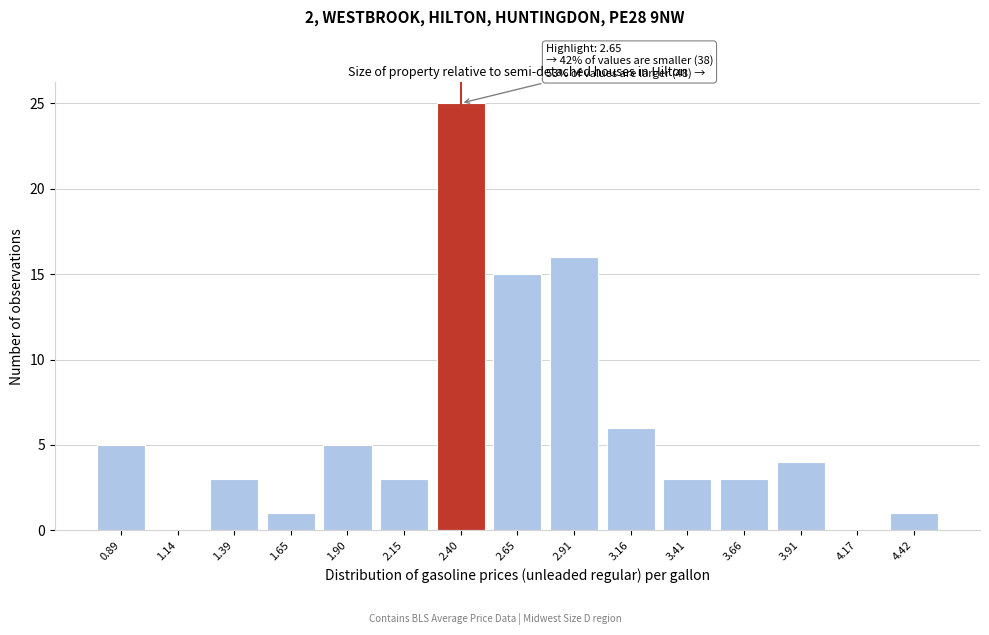

Reading left to right, what are all the values shown in this chart?

0.89=5	1.14=0	1.39=3	1.65=1	1.90=5	2.15=3	2.40=25	2.65=15	2.91=16	3.16=6	3.41=3	3.66=3	3.91=4	4.17=0	4.42=1